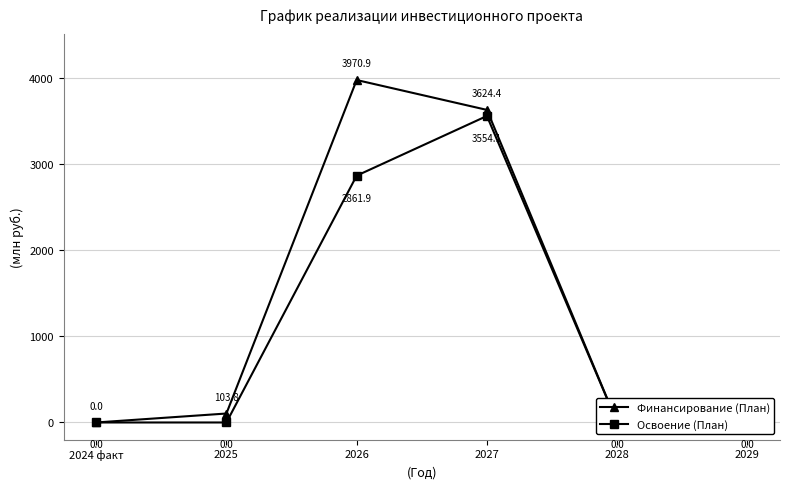

What is the difference between the maximum and minimum values in the Финансирование (План) series?

3970.9